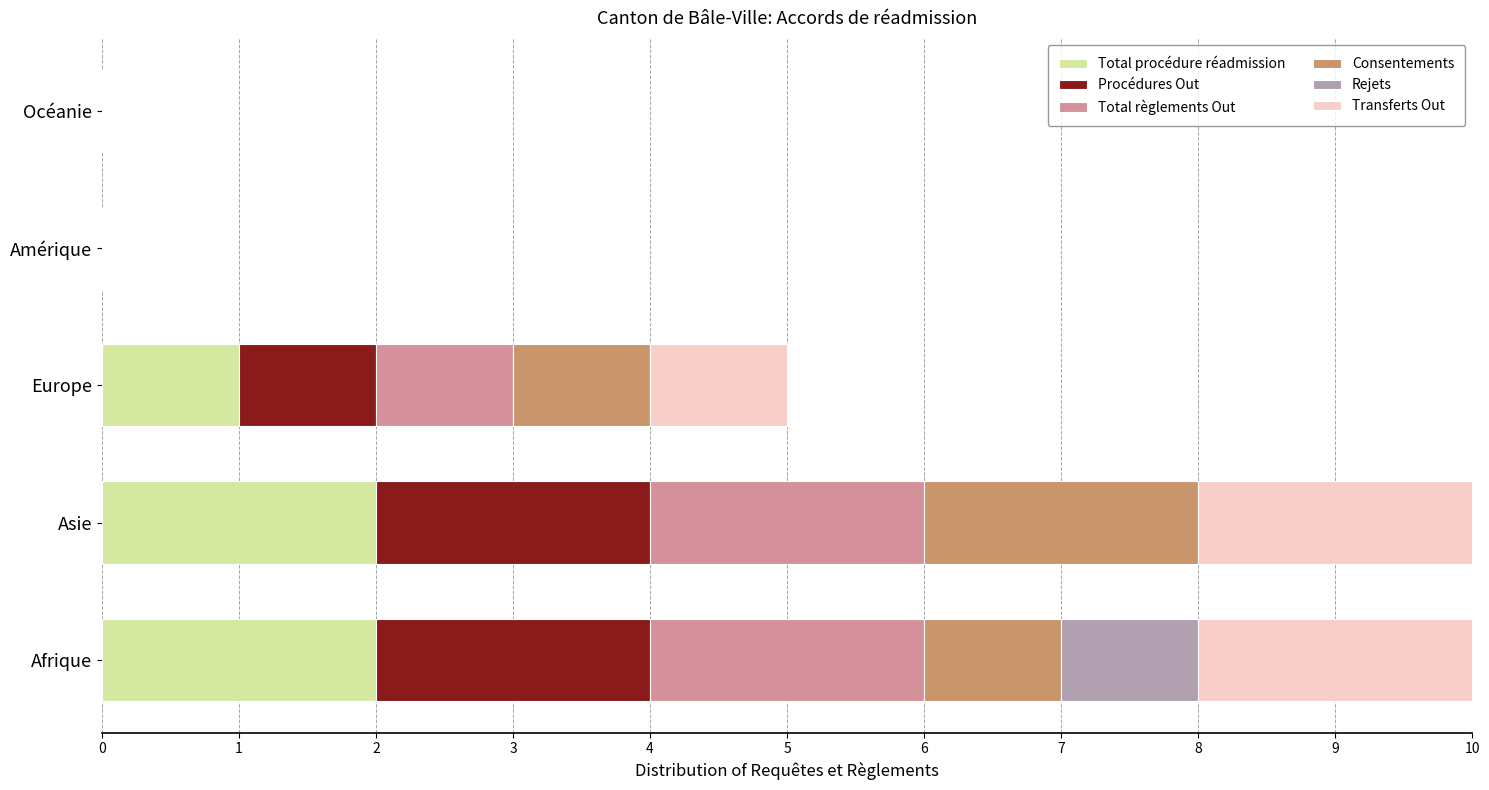

What is the average value of the Total procédure réadmission series?

1